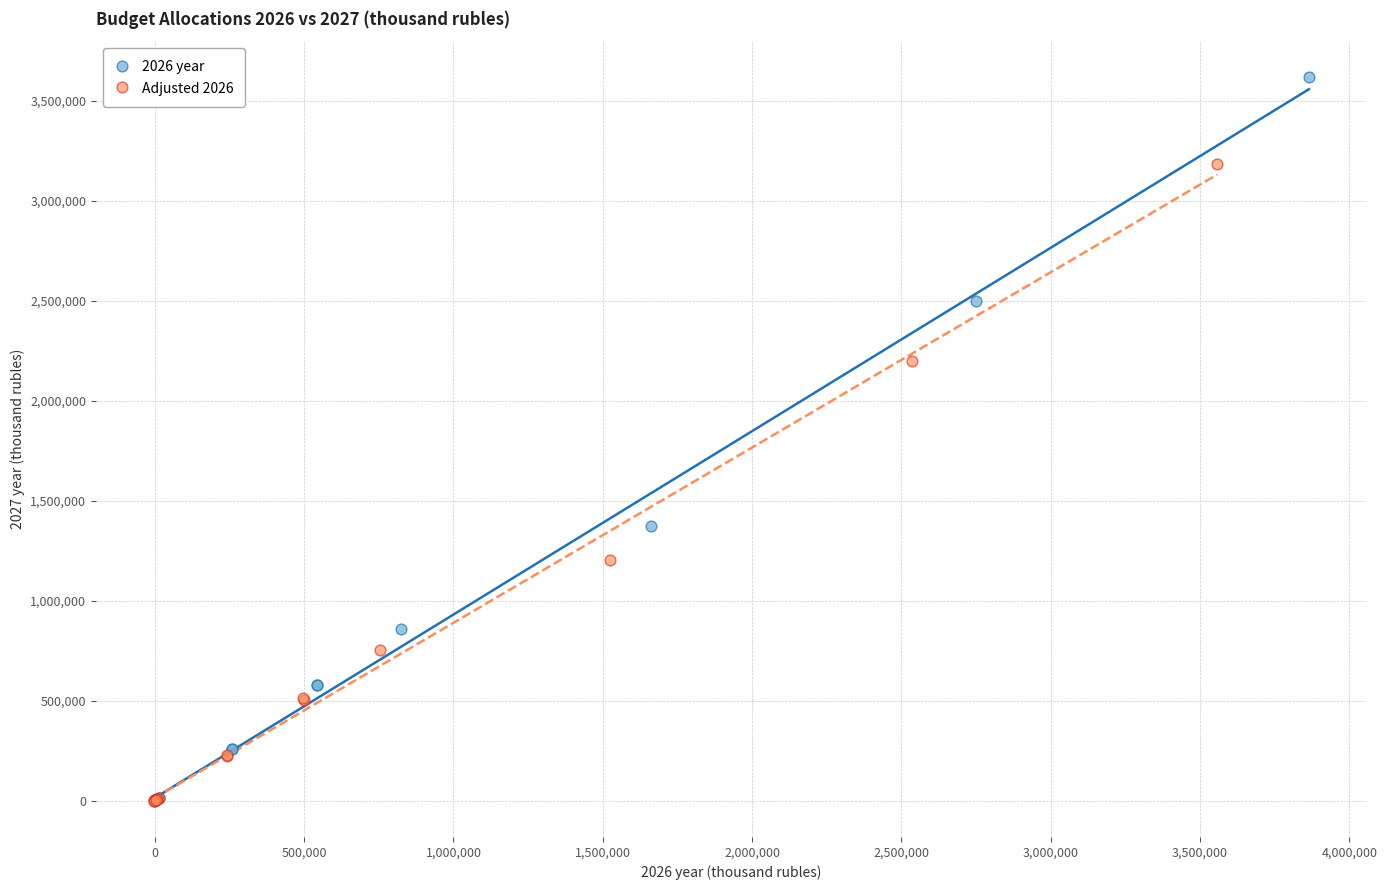

What are all the series names shown in the legend?

2026 year, Adjusted 2026